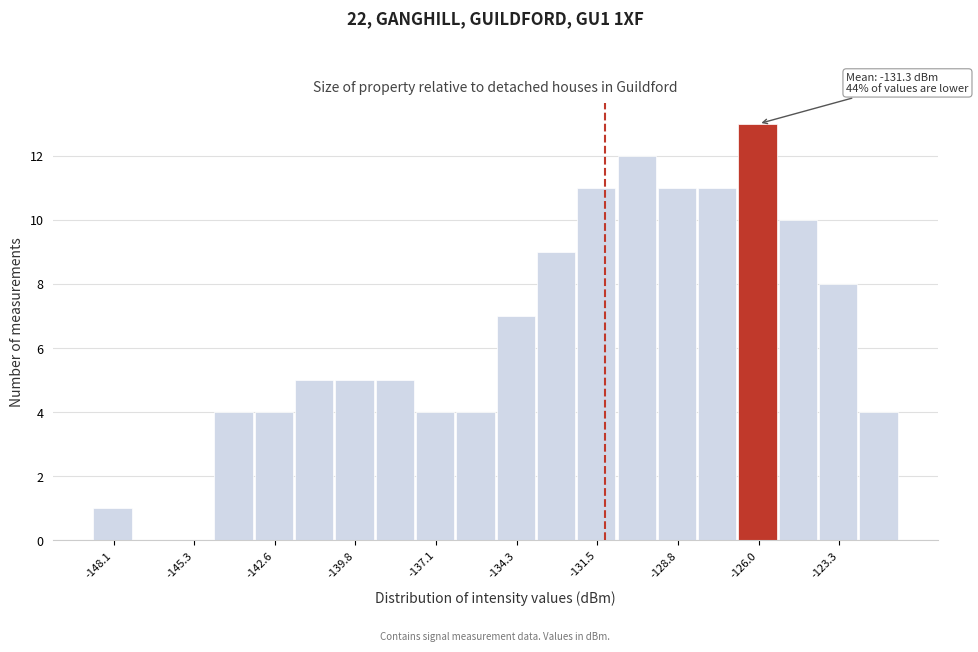

Around what value on the x-axis is the tallest bar? Give the approximate position of its centre, as read against the axis.

-126.0